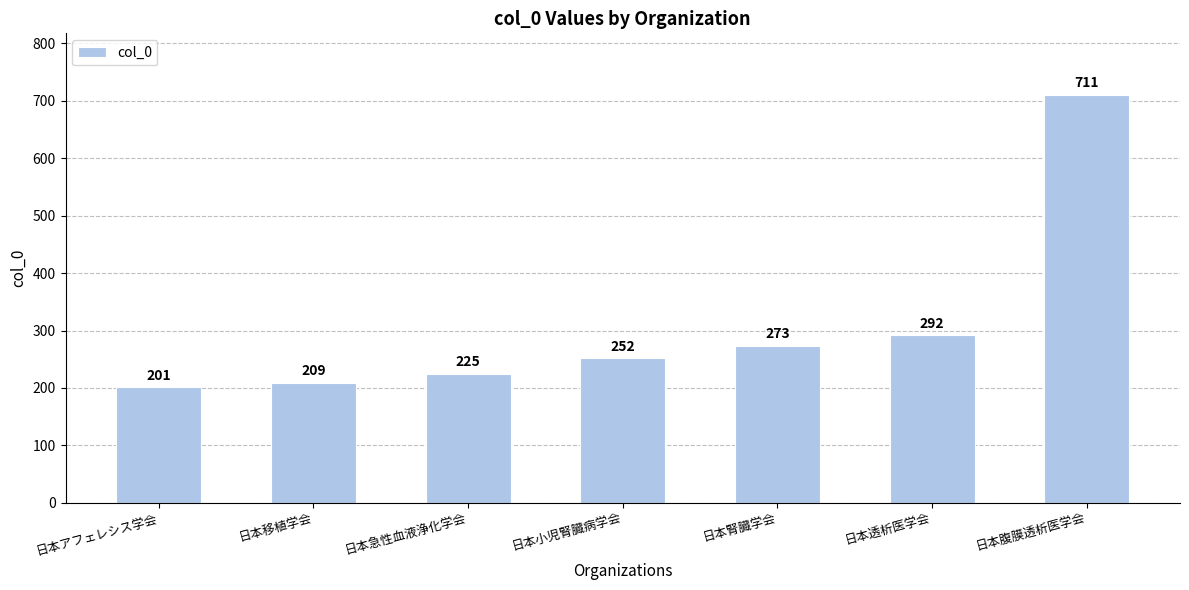

Reading left to right, extract all data points from this chart.

日本アフェレシス学会=201	日本移植学会=209	日本急性血液浄化学会=225	日本小児腎臓病学会=252	日本腎臓学会=273	日本透析医学会=292	日本腹膜透析医学会=711